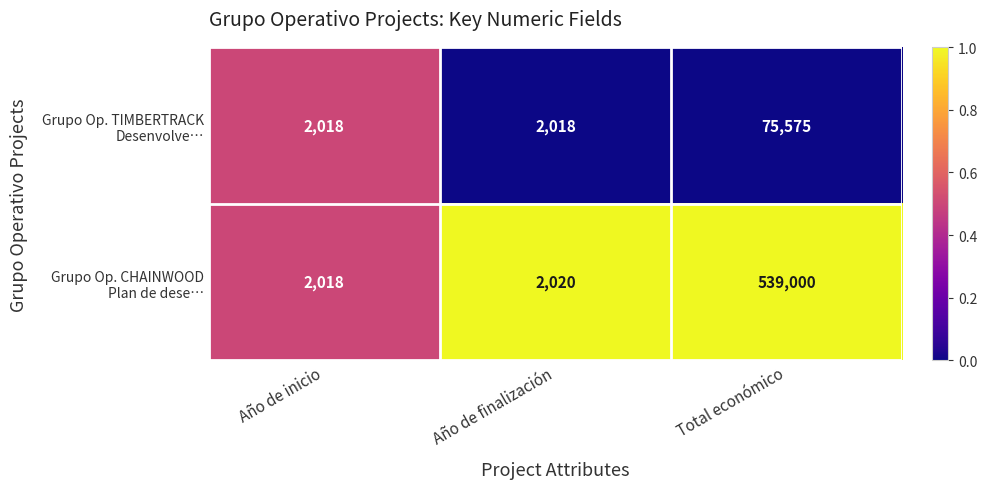

Count the number of data series in this chart.

2